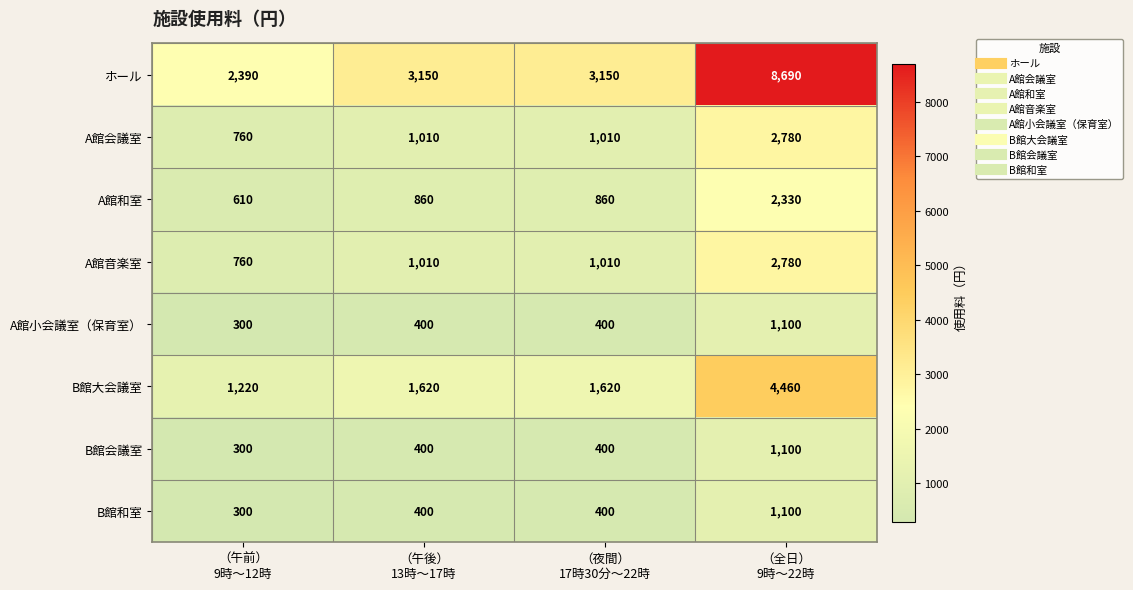

What is the greatest value displayed?

8690